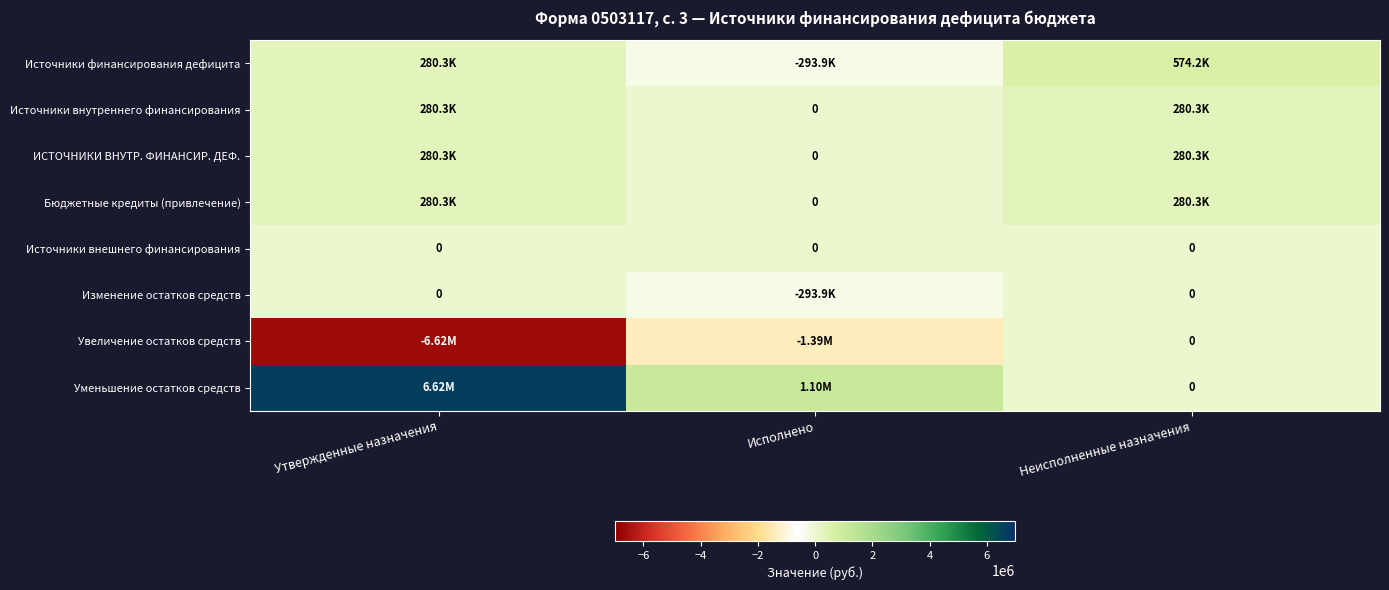

Rank the categories by Источники внутреннего финансирования value from lowest to highest.

Исполнено, Утвержденные назначения, Неисполненные назначения